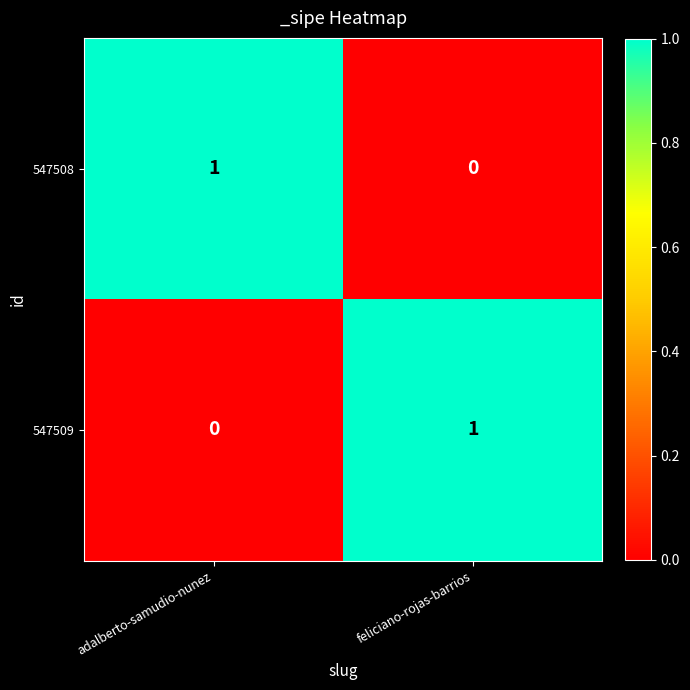

What is the difference between the highest and lowest values at feliciano-rojas-barrios?

1